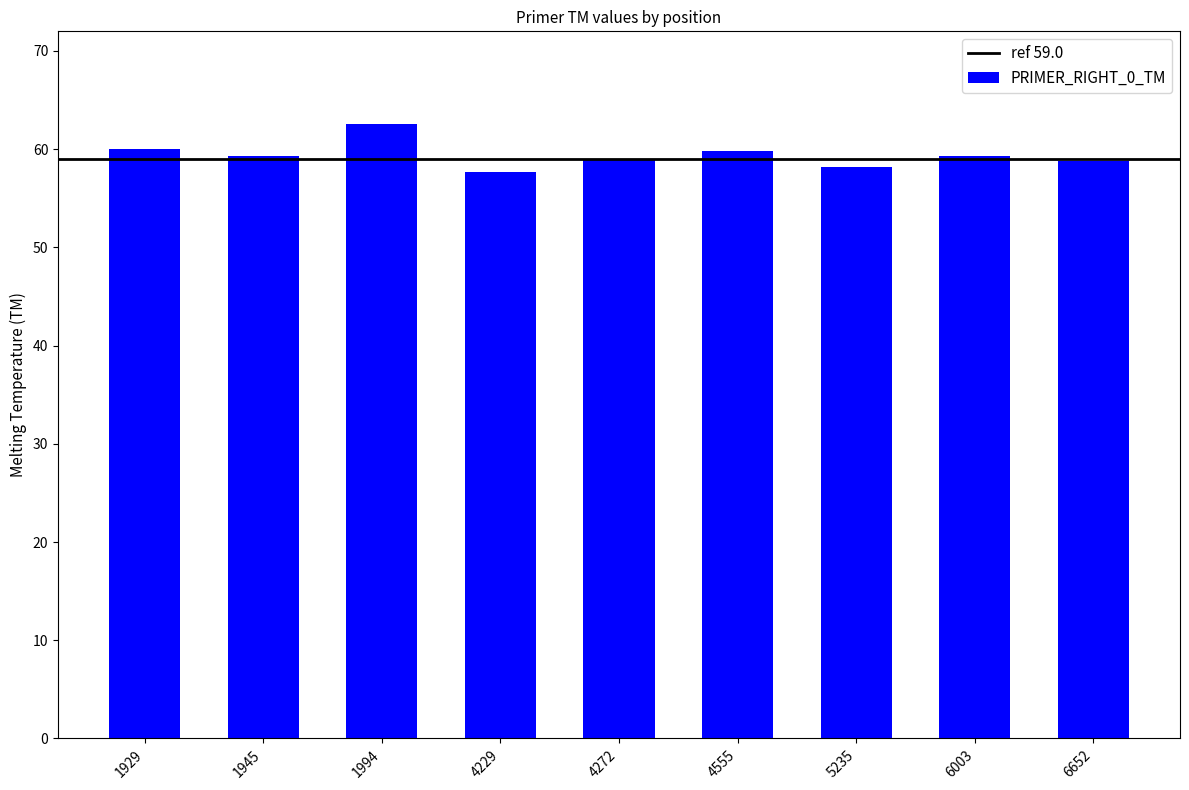

Count the number of data series in this chart.

1